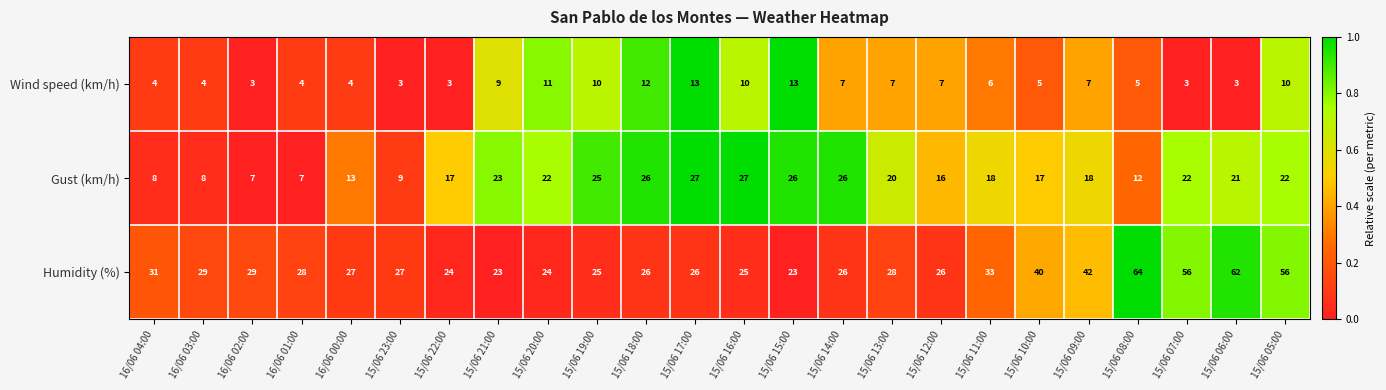

What is the difference between the highest and lowest values at 16/06 04:00?

27